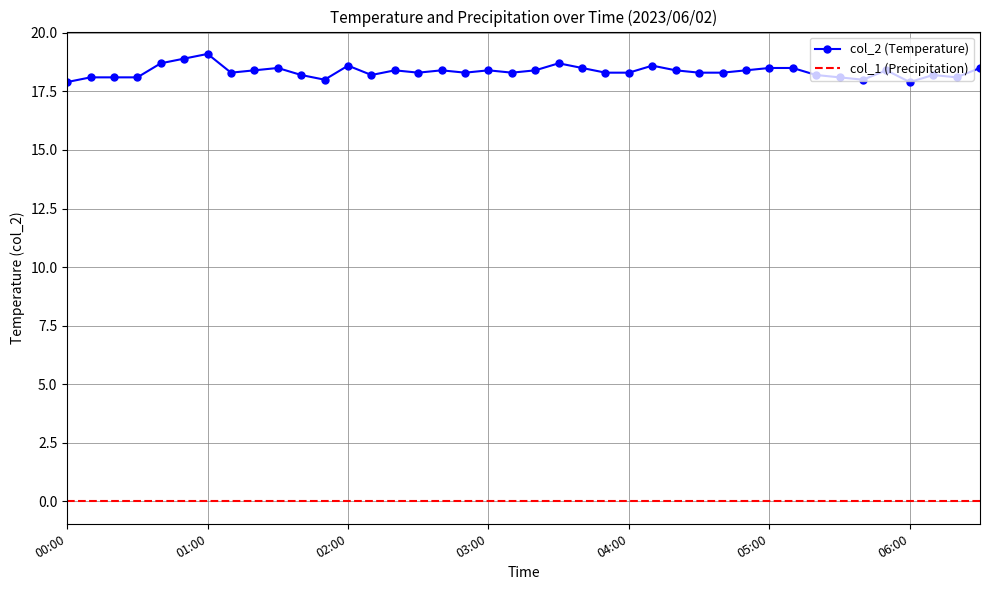

Which series has the largest range (max minus min)?

col_2 (Temperature)